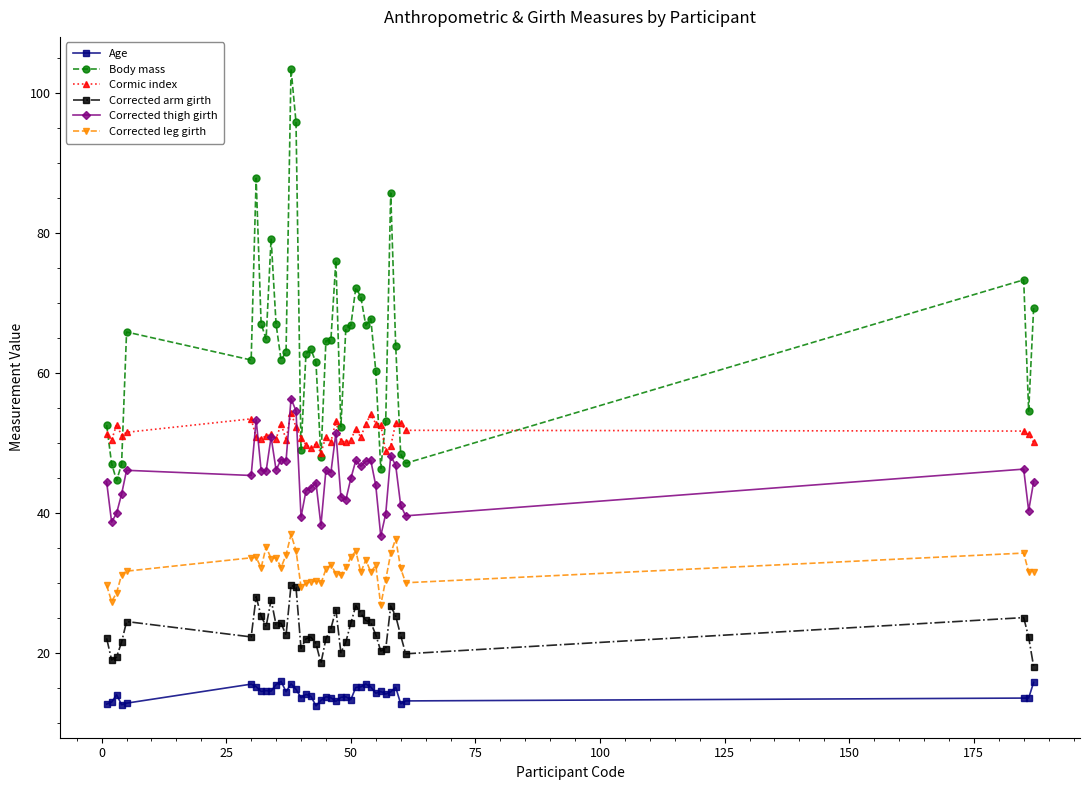

What is the maximum value shown in the chart?

103.4